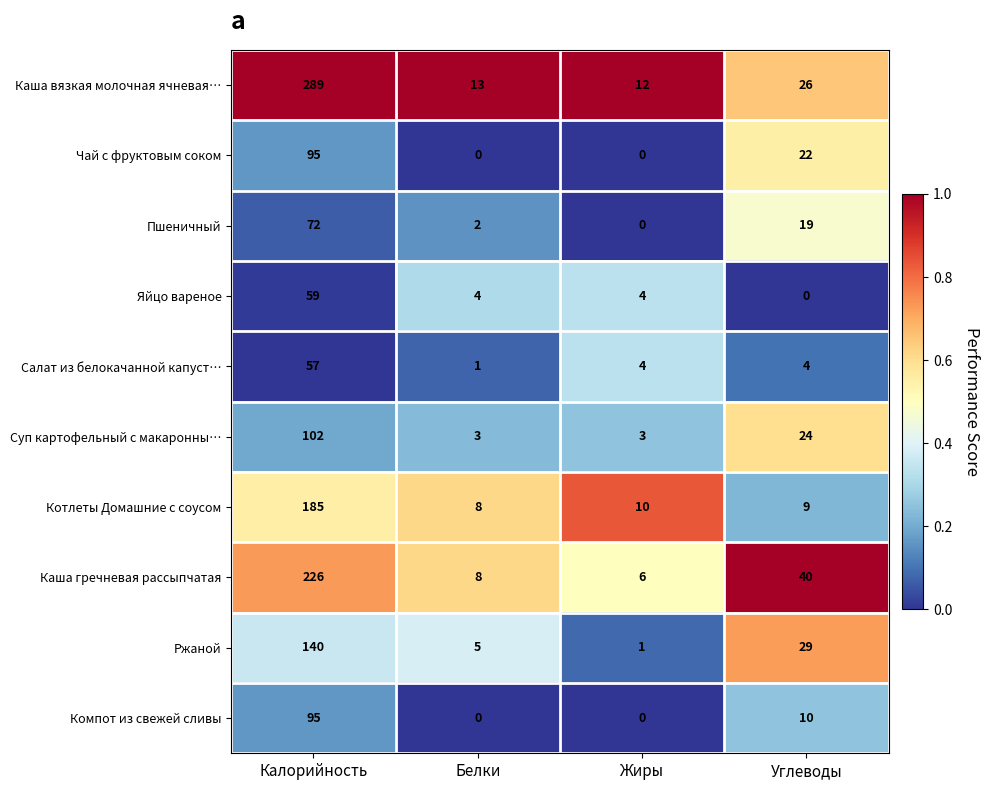

Which series has the largest total across all categories?

Каша вязкая молочная ячневая…